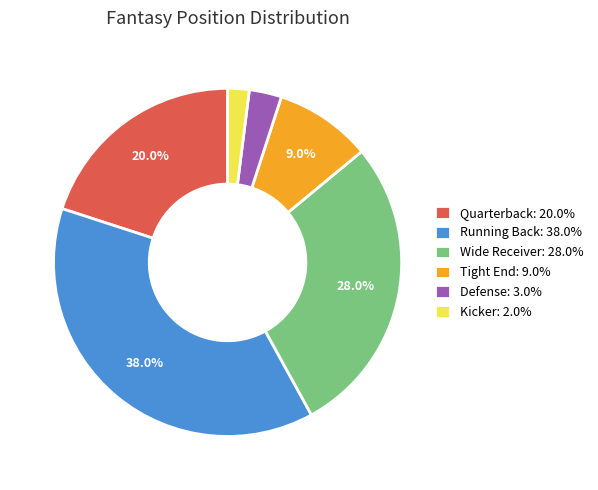

Between Tight End: 9.0% and Quarterback: 20.0%, which is larger?

Quarterback: 20.0%